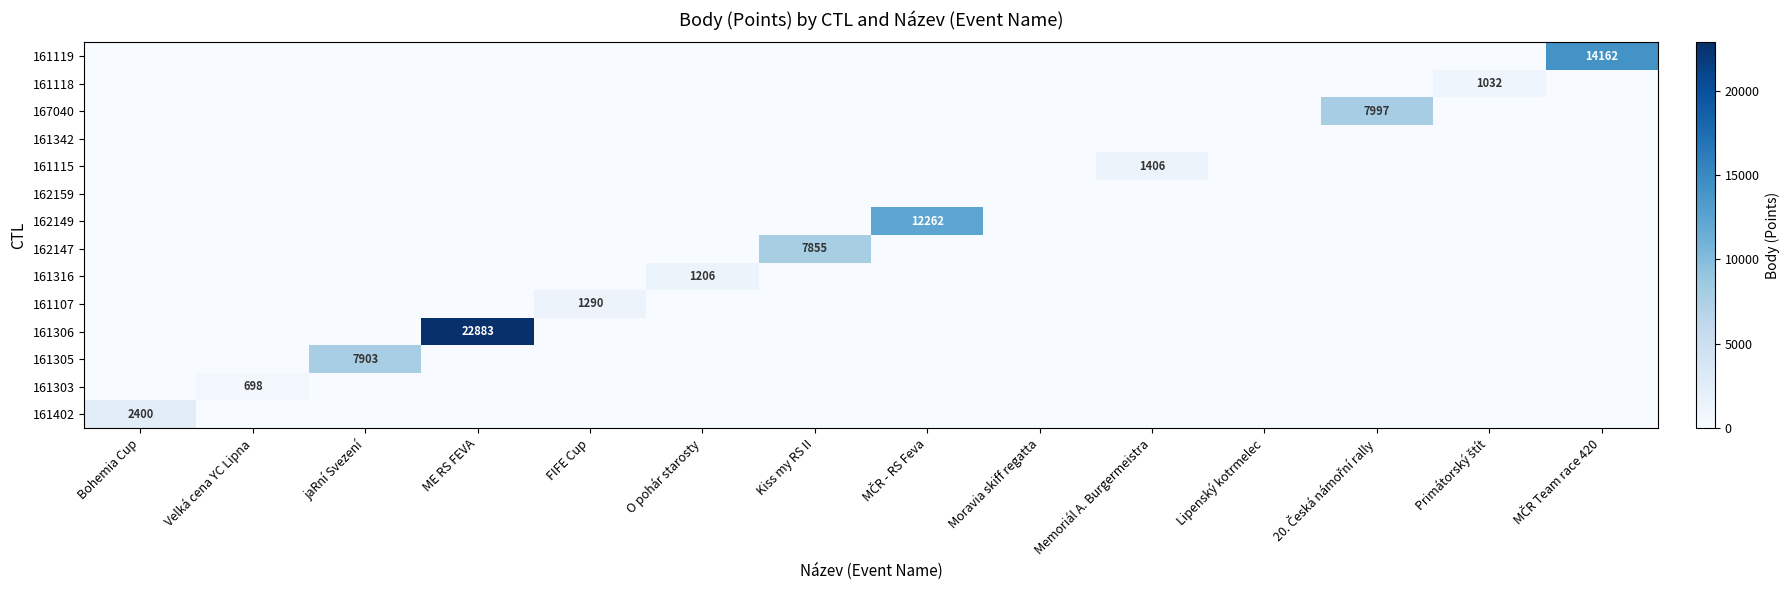

At which label is 161402 closest to 1200?

Bohemia Cup